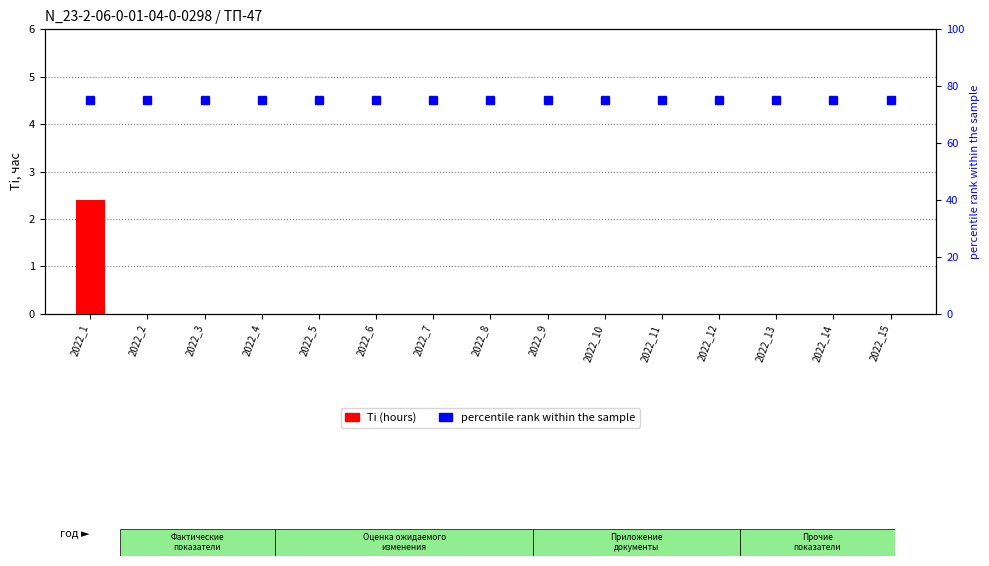

What is the sum of the percentile rank within the sample values at 2022_10 and 2022_6?

150.0